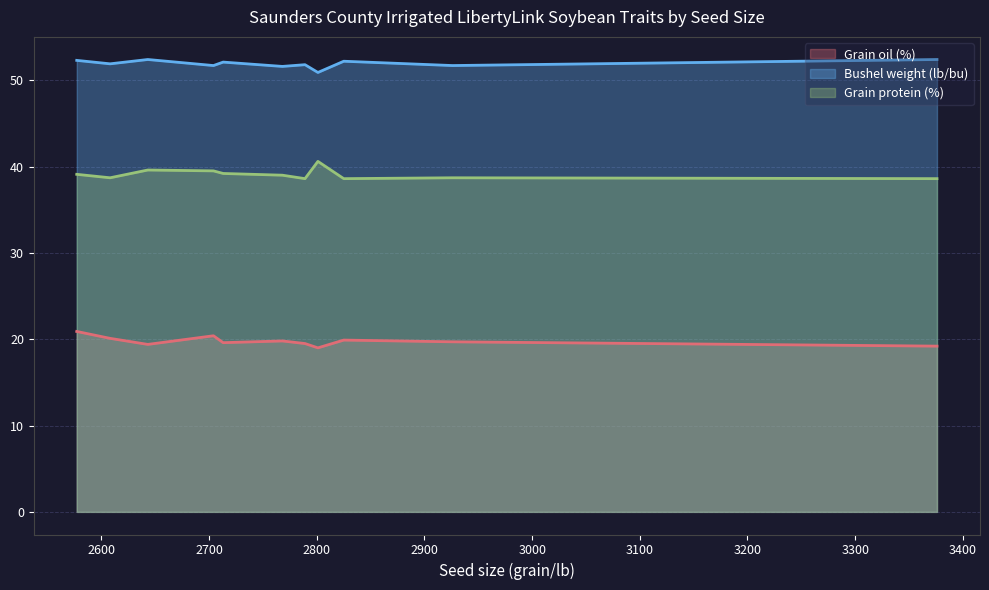

Which series has the largest total across all categories?

Bushel weight (lb/bu)